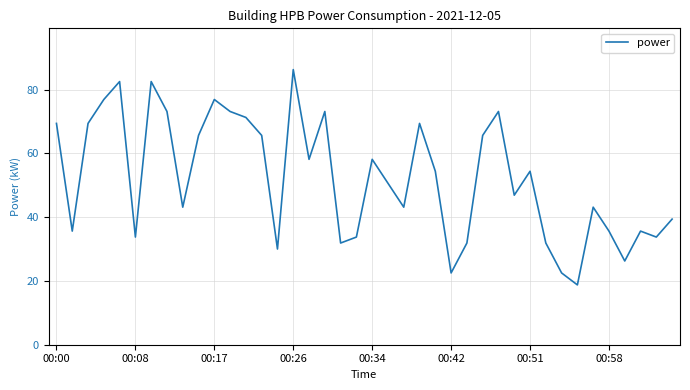

What is the difference between the maximum and minimum values?

67.5